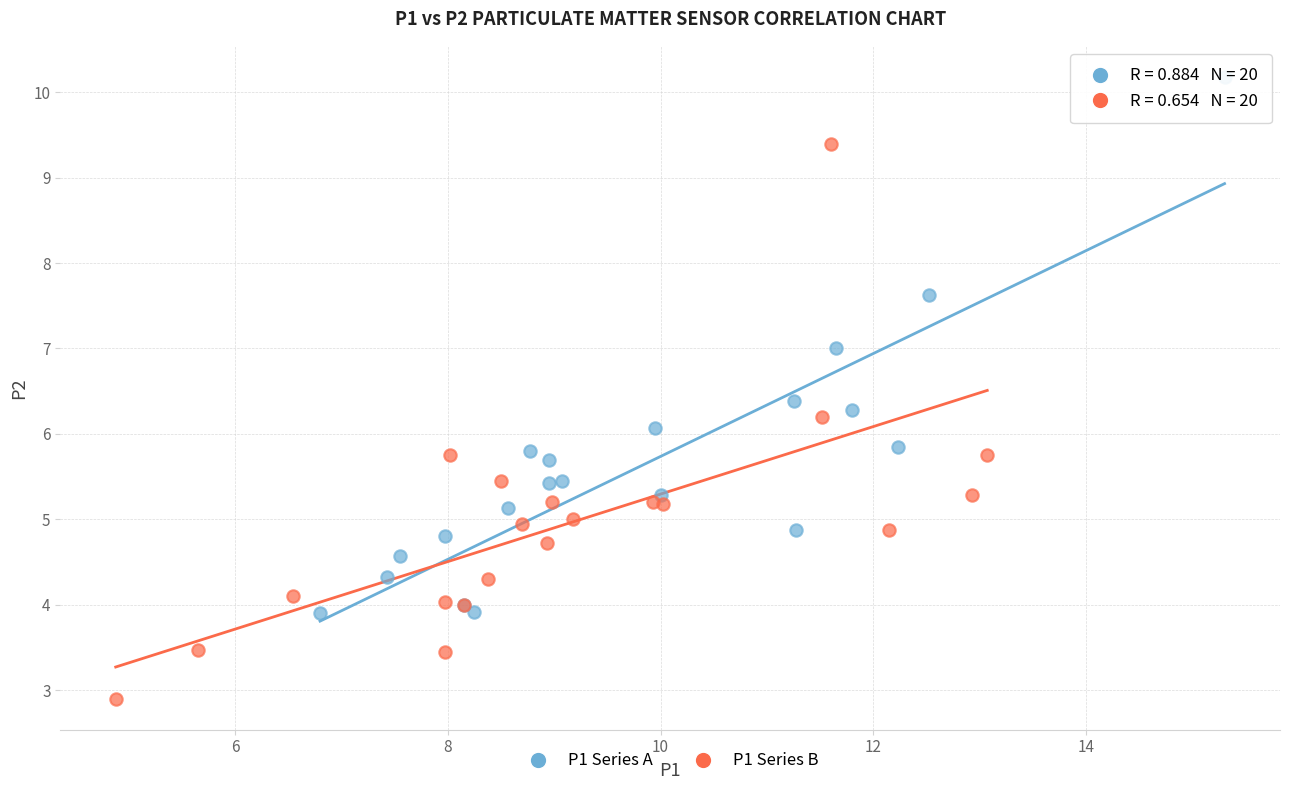

Which series reaches the minimum Y coordinate?

P1 Series B